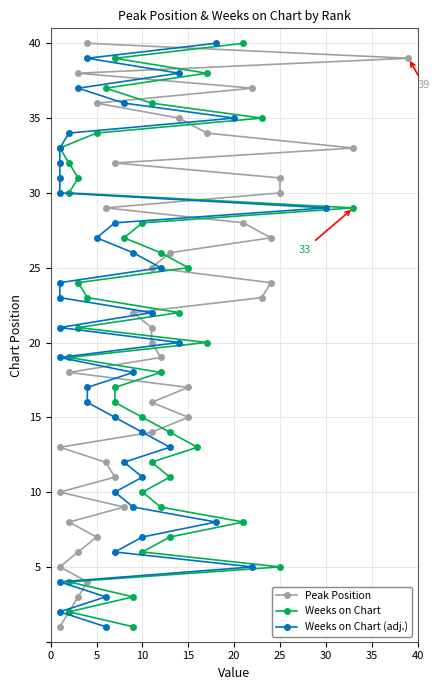

Which series has the largest total across all categories?

Peak Position